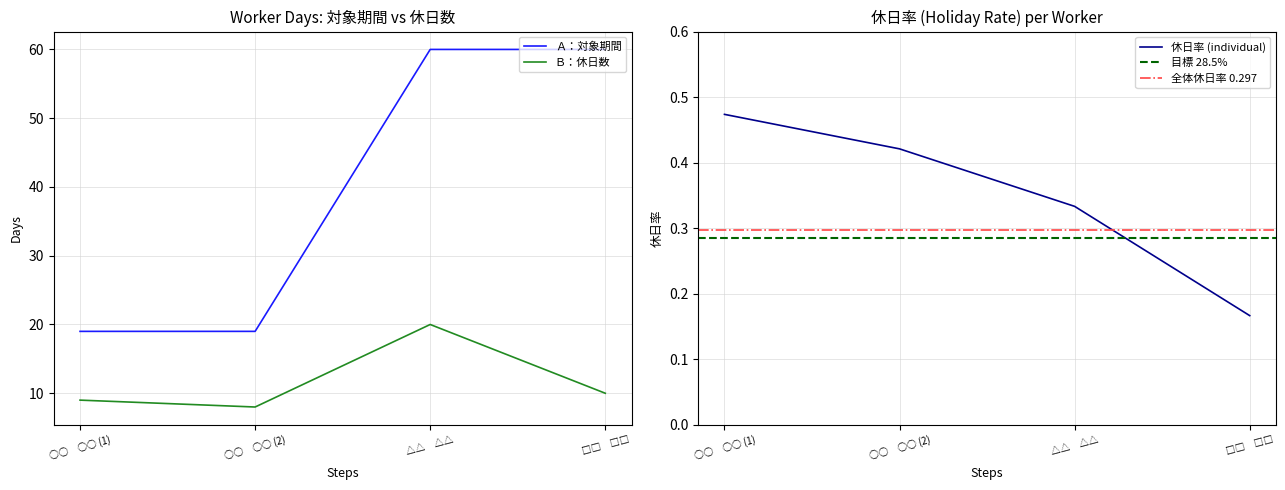

What is the minimum value for Ｂ：休日数?

8